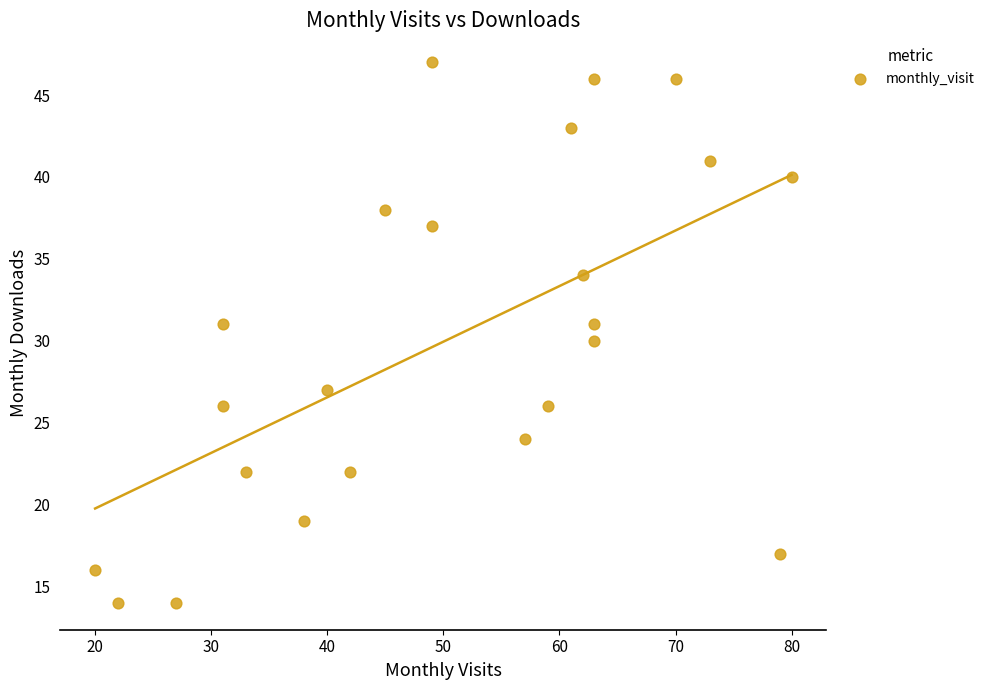

What is the range of X values (max minus min)?

60